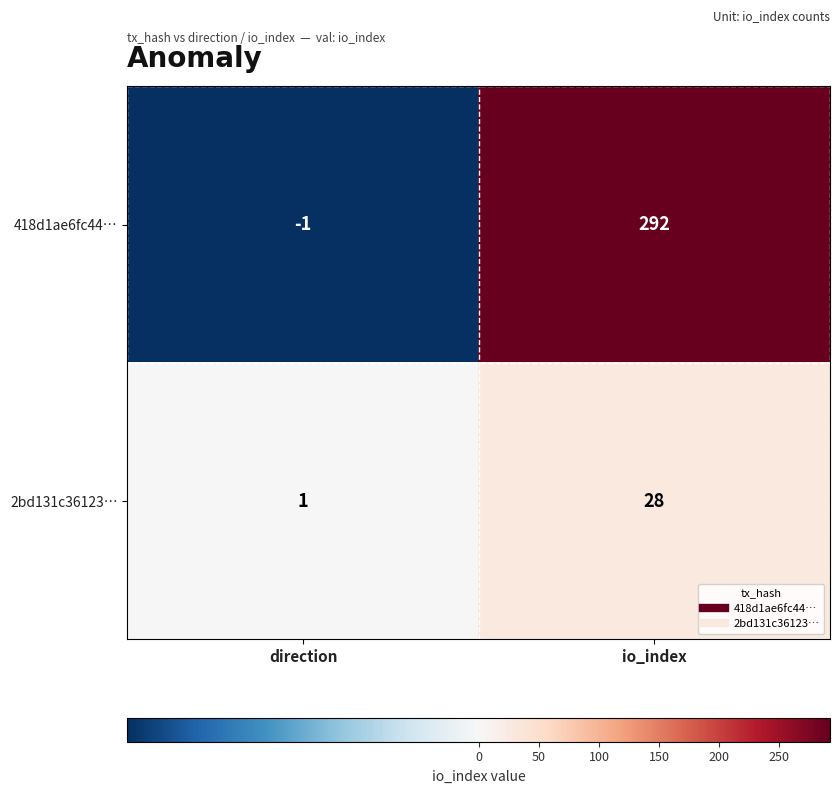

Reading right to left, extract all data points from this chart.

418d1ae6fc44…: io_index=292	direction=-1
2bd131c36123…: io_index=28	direction=1